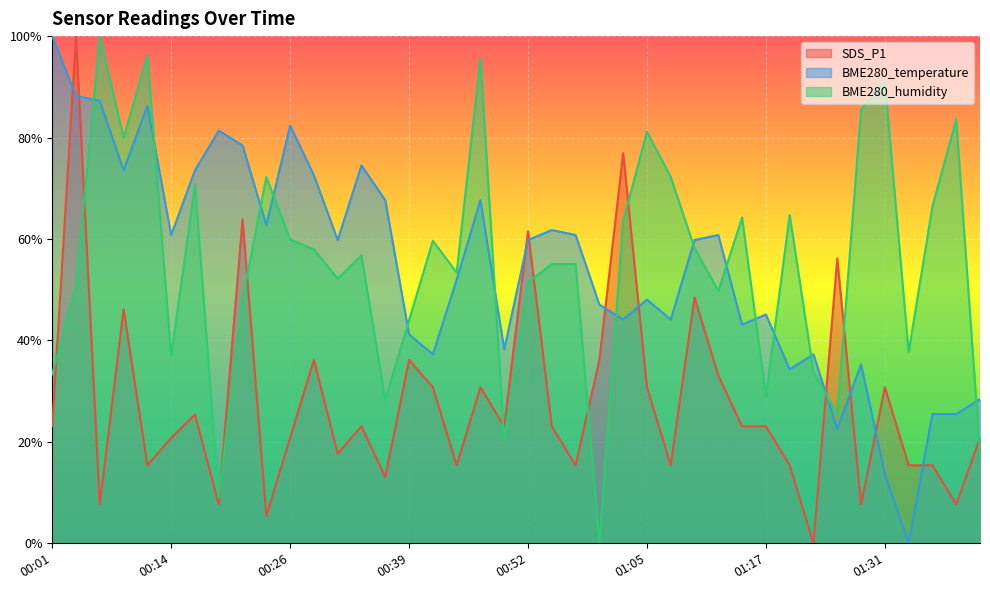

What is the label of the 7th point from the right?

01:25